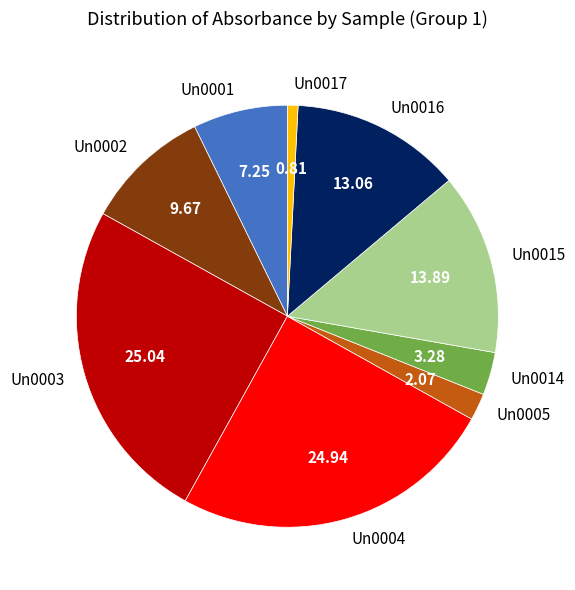

Count the number of slices in the pie.

9